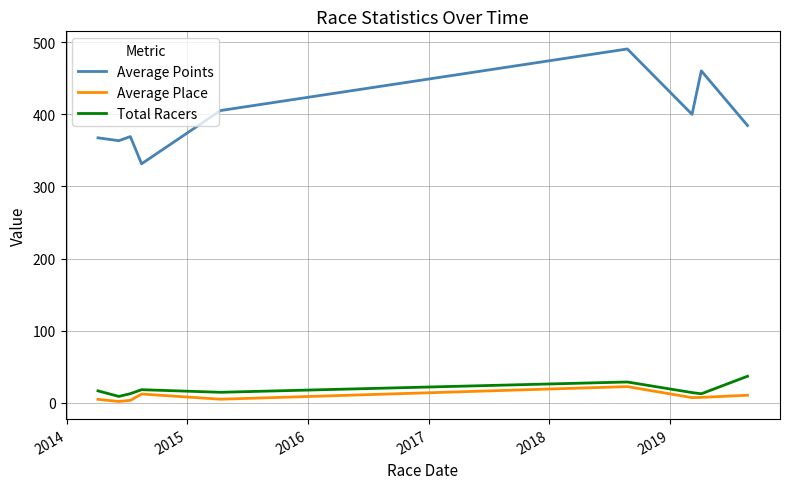

Is this an area chart (filled region under the line)?

No